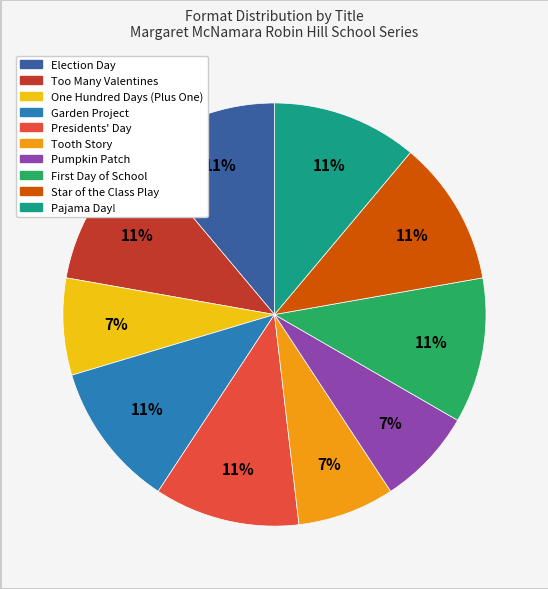

The Pumpkin Patch slice represents 1% of the pie. True or false?

False